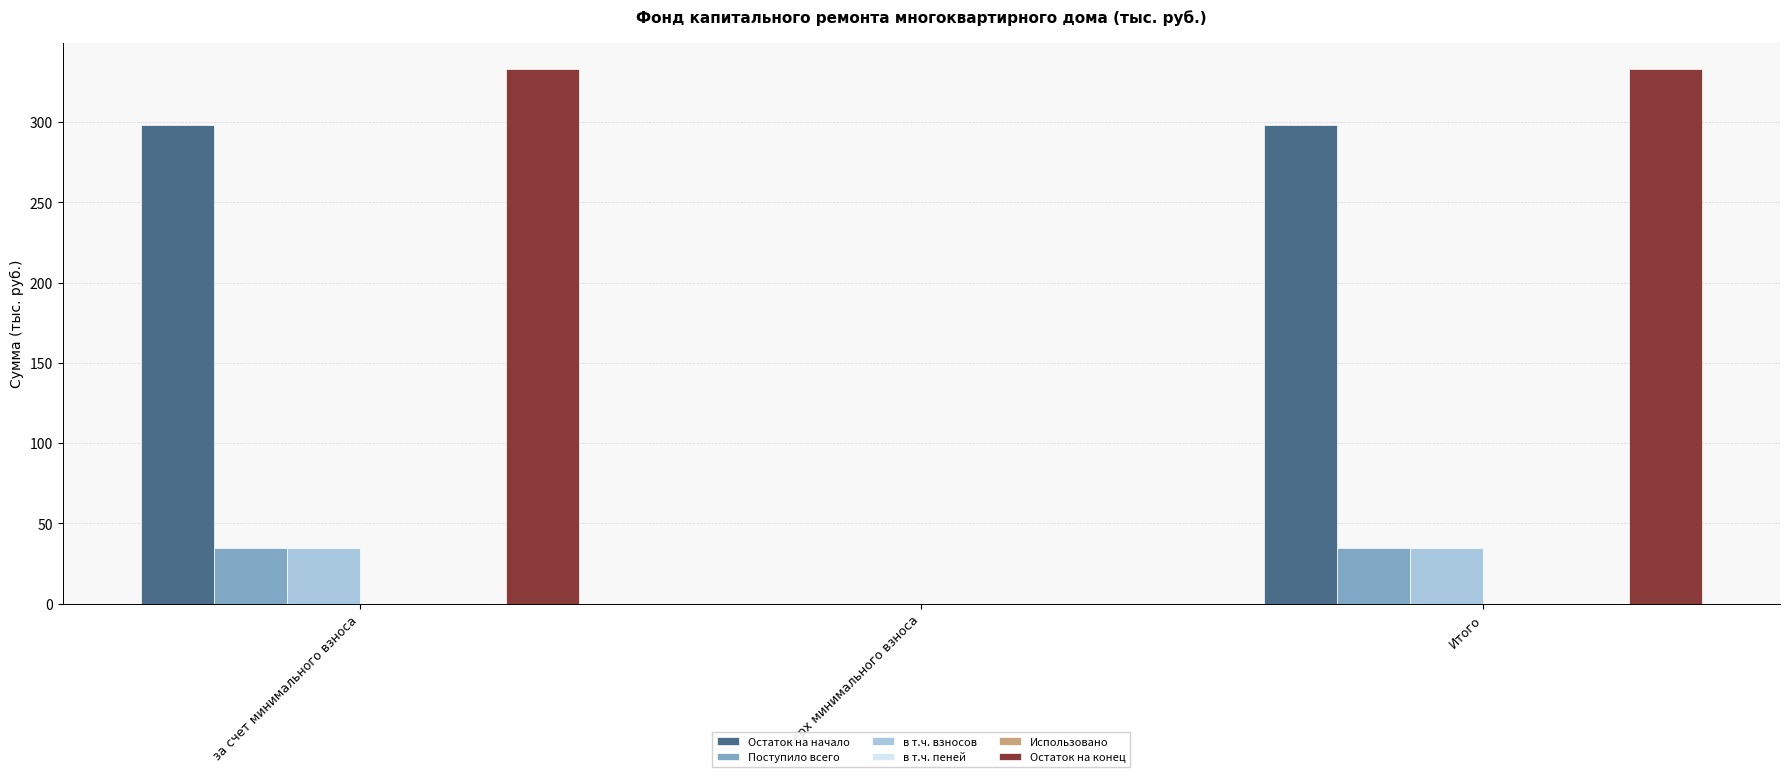

Which category has the highest value in the Остаток на начало series?

за счет минимального взноса